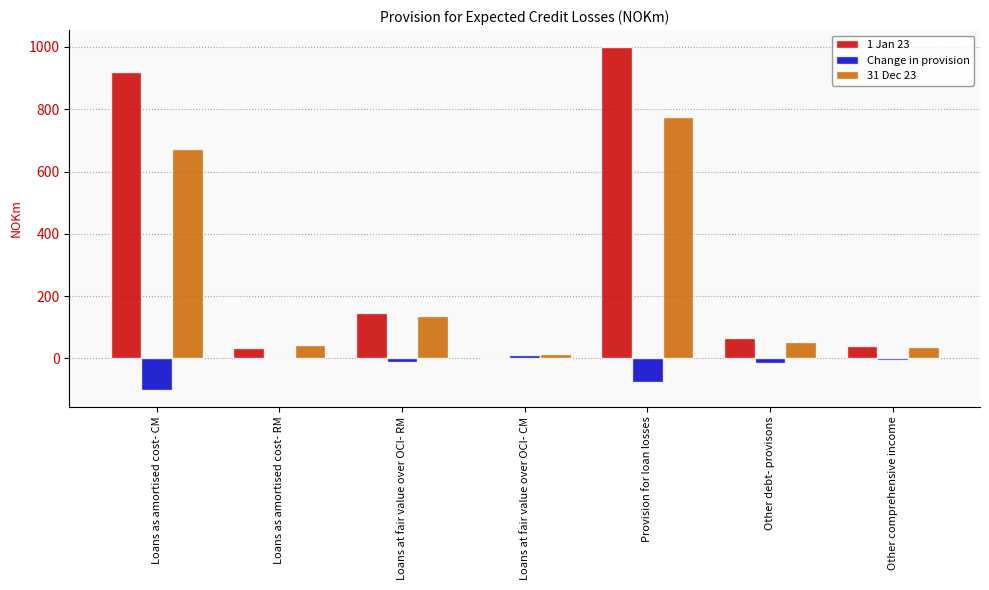

Is it true that 1 Jan 23 equals 1347 at Loans as amortised cost- CM?

False